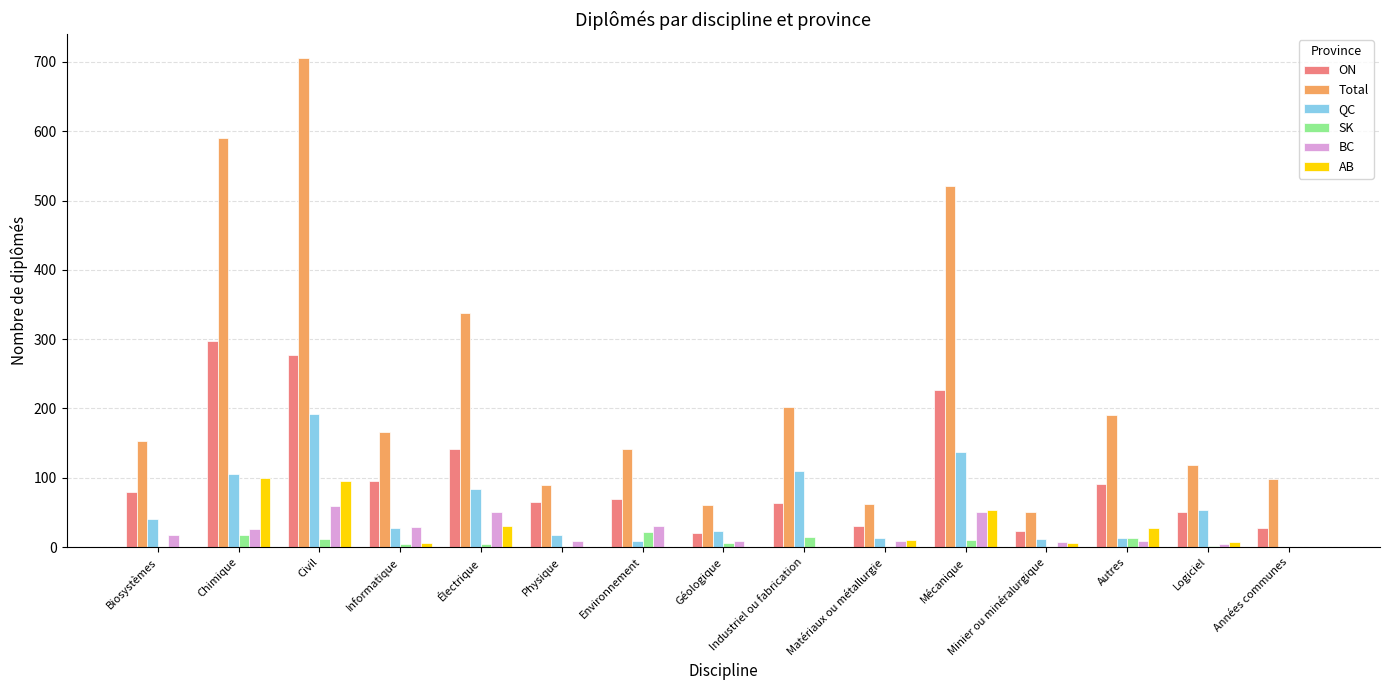

Between Civil and Mécanique, which series saw the biggest shift?

Total